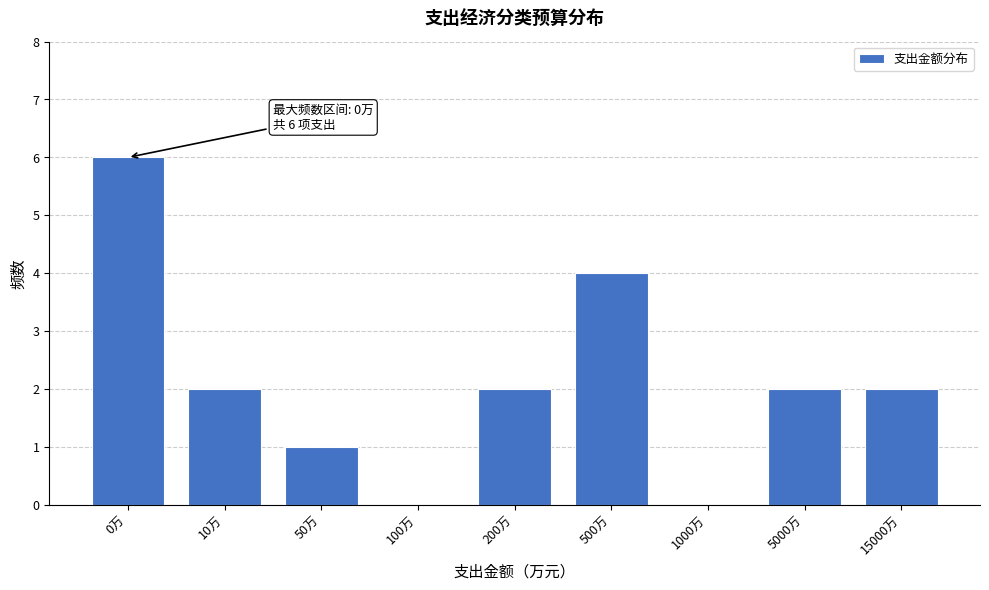

Reading right to left, what are all the values shown in this chart?

15000万=2	5000万=2	1000万=0	500万=4	200万=2	100万=0	50万=1	10万=2	0万=6